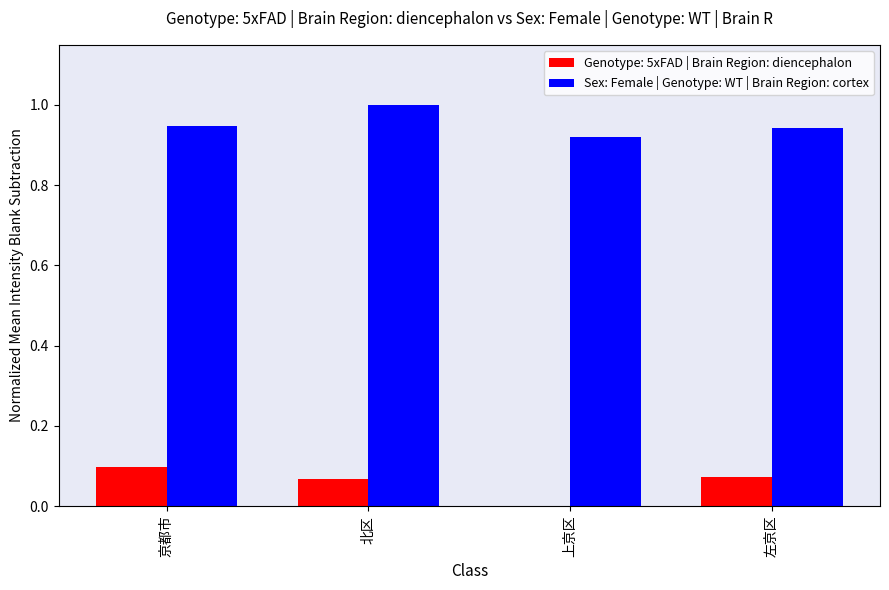

Which category has the highest value in the Genotype: 5xFAD | Brain Region: diencephalon series?

京都市